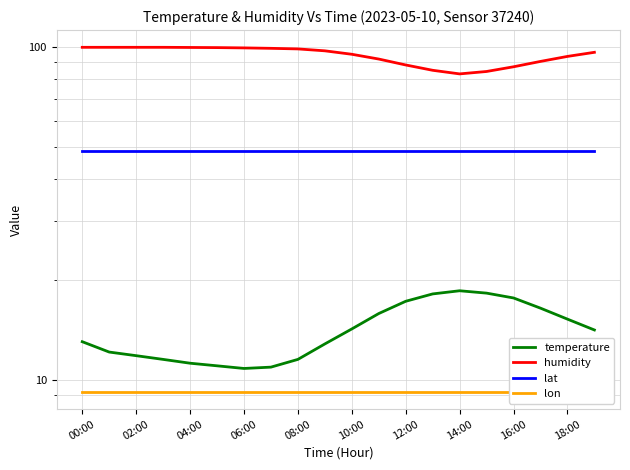

The value of lon at 08:00 is 16.4. True or false?

False